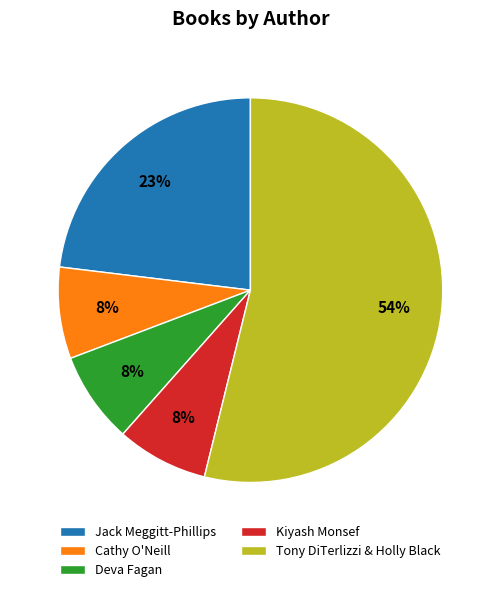

What percentage is the Jack Meggitt-Phillips slice, to the nearest percent?

23%